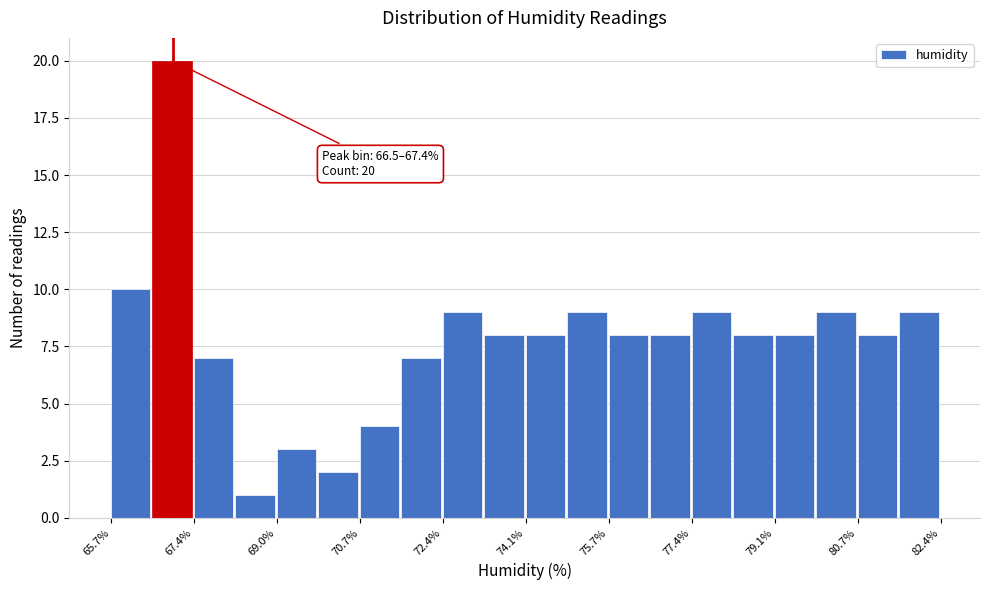

Which range on the x-axis has the tallest bar?

66.6 to 67.4